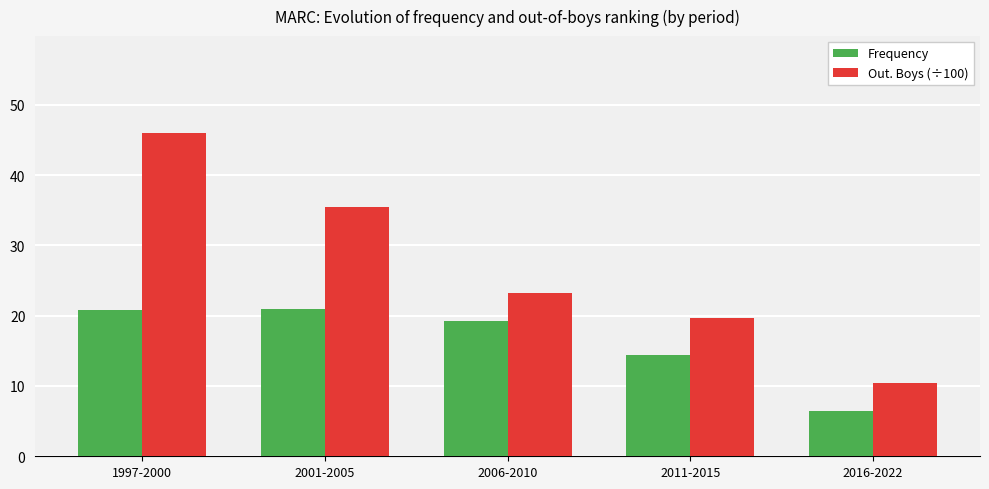

Is it true that Out. Boys (÷100) equals 13.9 at 2016-2022?

False